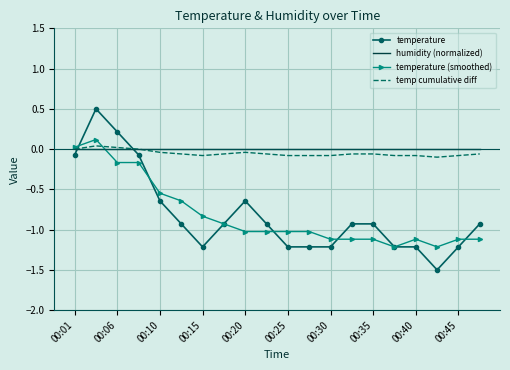

What are all the series names shown in the legend?

temperature, humidity (normalized), temperature (smoothed), temp cumulative diff